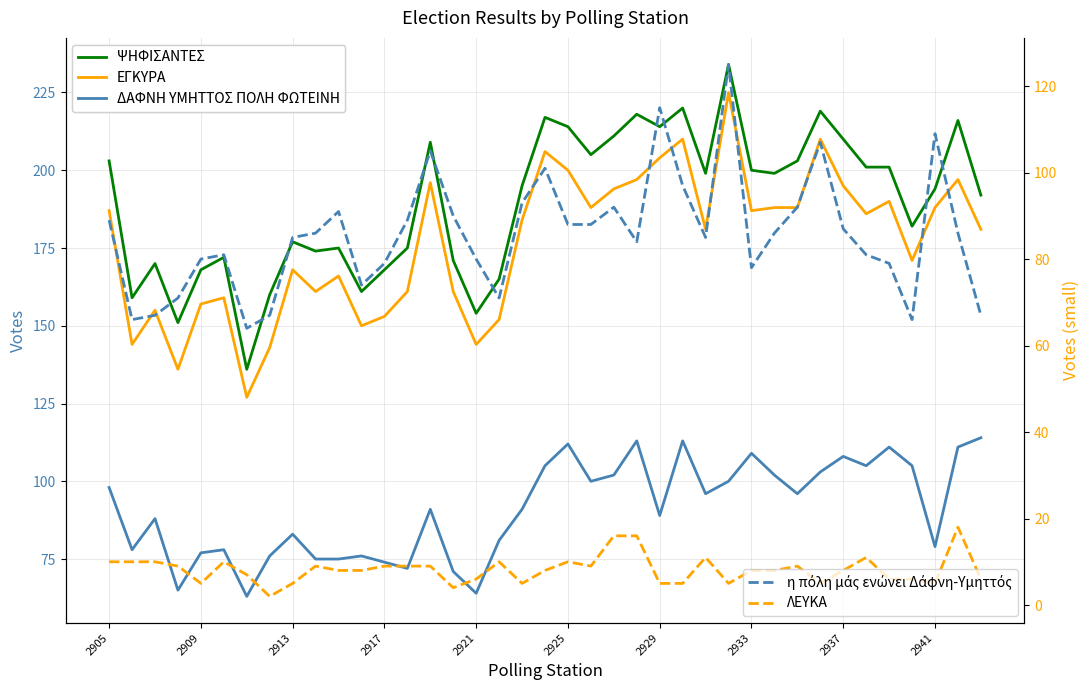

What is the value of the η πόλη μάς ενώνει Δάφνη-Υμηττός point at the 39th from the left?

67